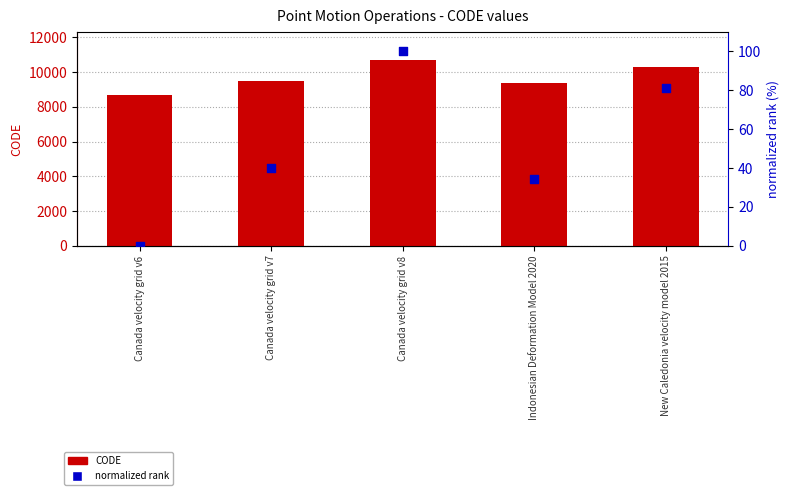

Is the value of normalized rank at New Caledonia velocity model 2015 greater than the value of CODE at Canada velocity grid v7?

No